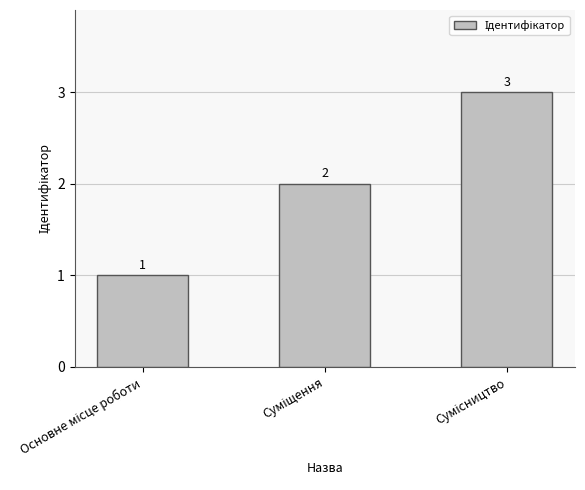

What is the maximum value shown in the chart?

3